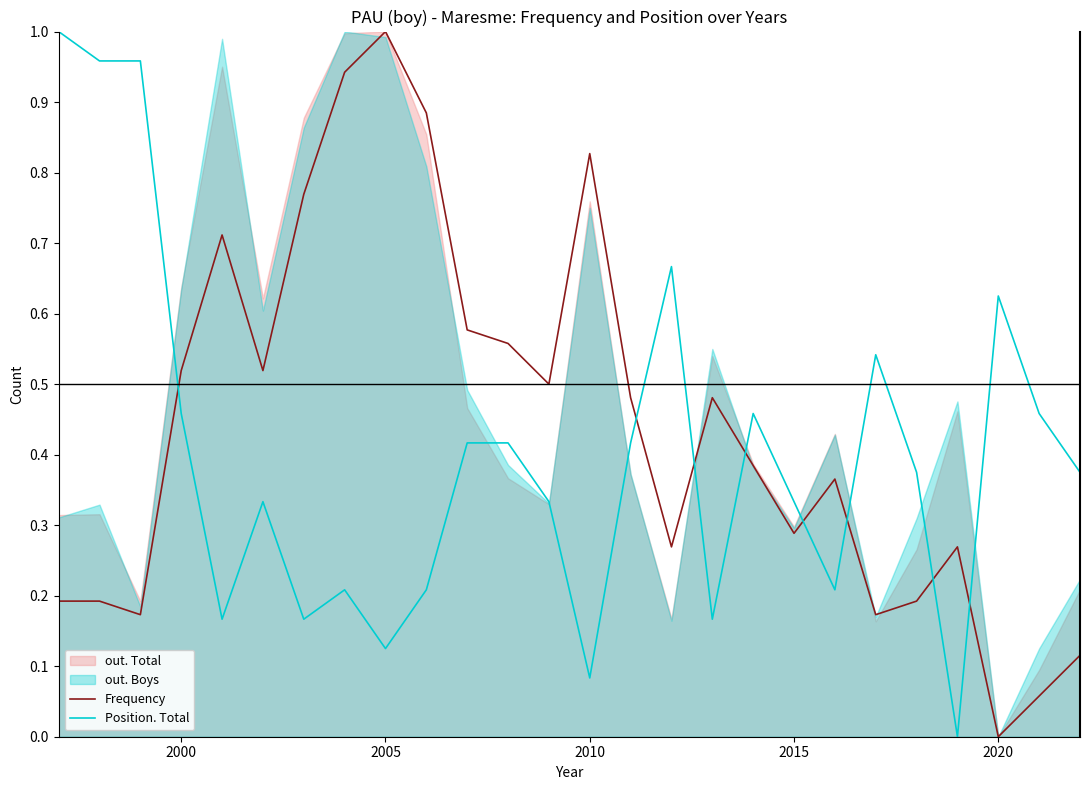

After their last crossing, which series has the higher values: Position. Total or Frequency?

Position. Total